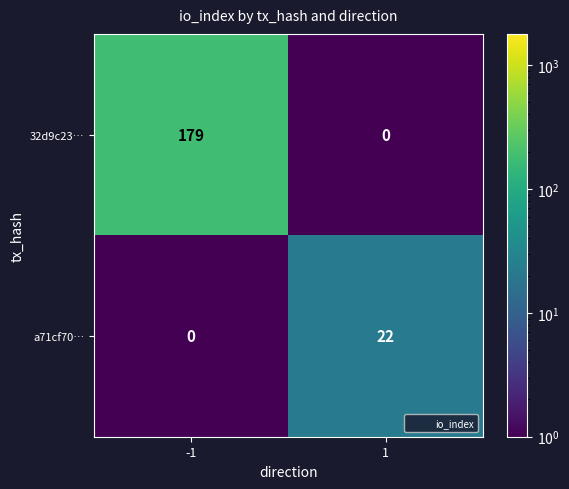

Reading right to left, transcribe all the data shown in this chart.

32d9c23…: 1=0	-1=179
a71cf70…: 1=22	-1=0